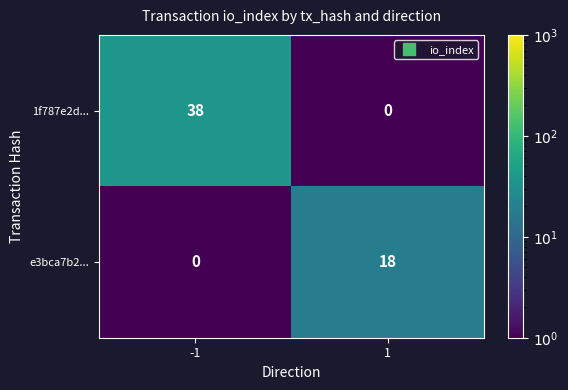

What is the average value of the e3bca7b2... series?

9